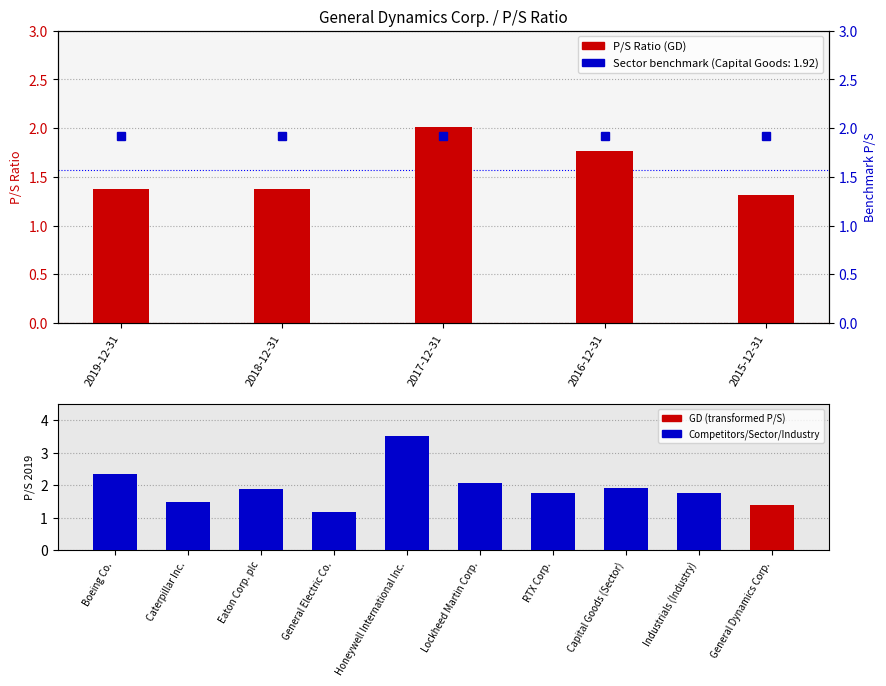

Which label corresponds to the largest value in the chart?

2017-12-31